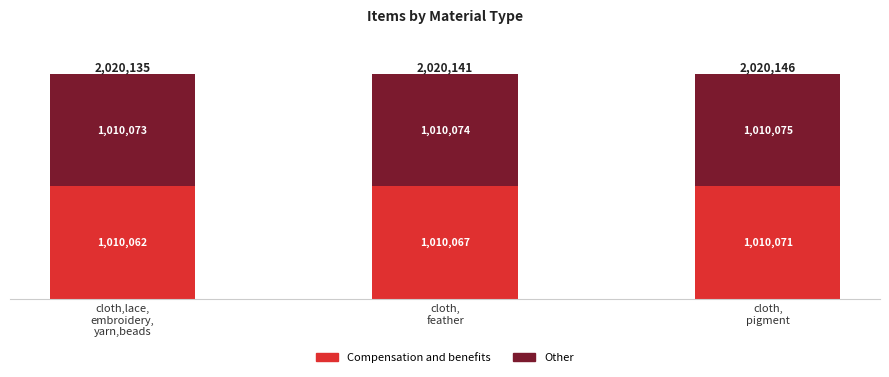

At how many categories does at least one series exceed 1010069?

3